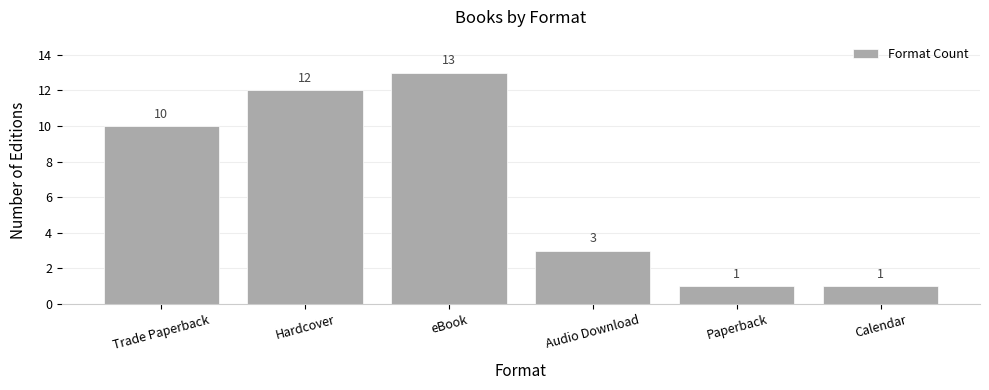

What is the minimum value shown in the chart?

1